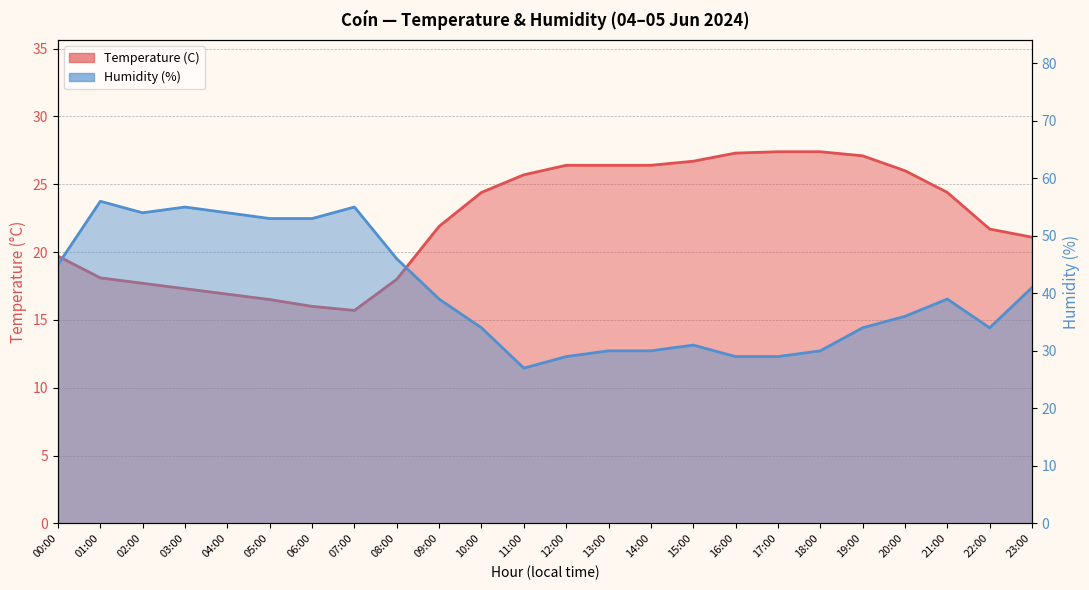

How many data points in Temperature (C) are less than 24?

12